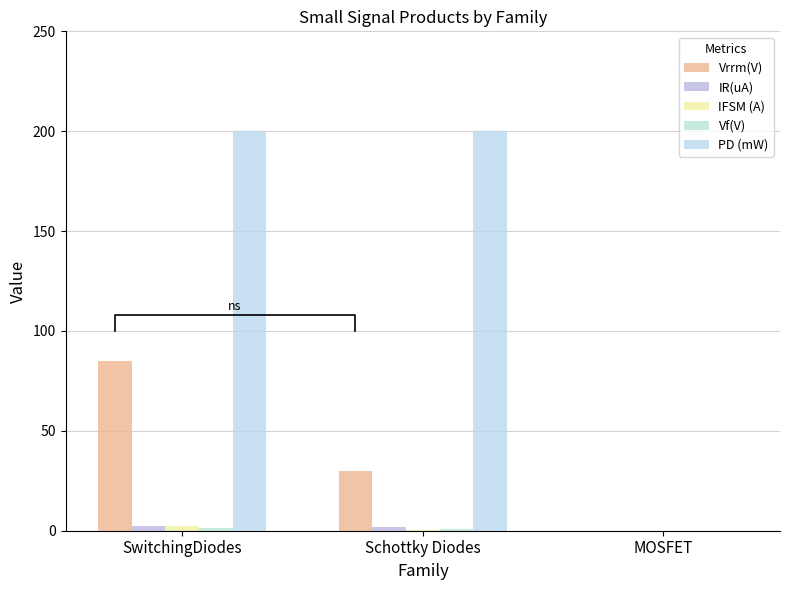

How many values in Vf(V) are above zero?

2